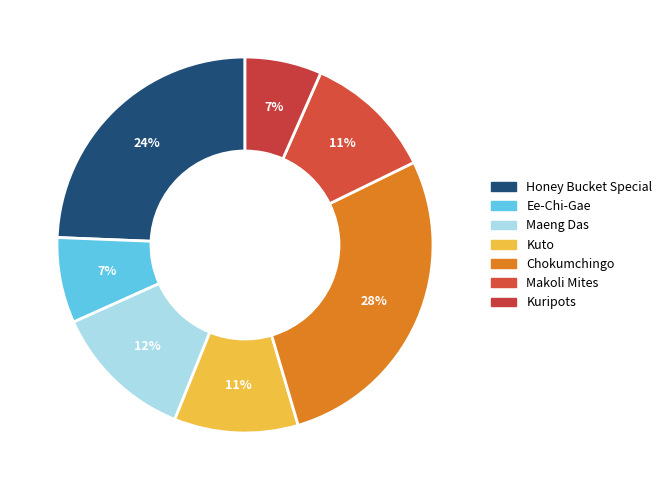

What is the ratio of the value at Kuripots to the value at Chokumchingo?

0.2